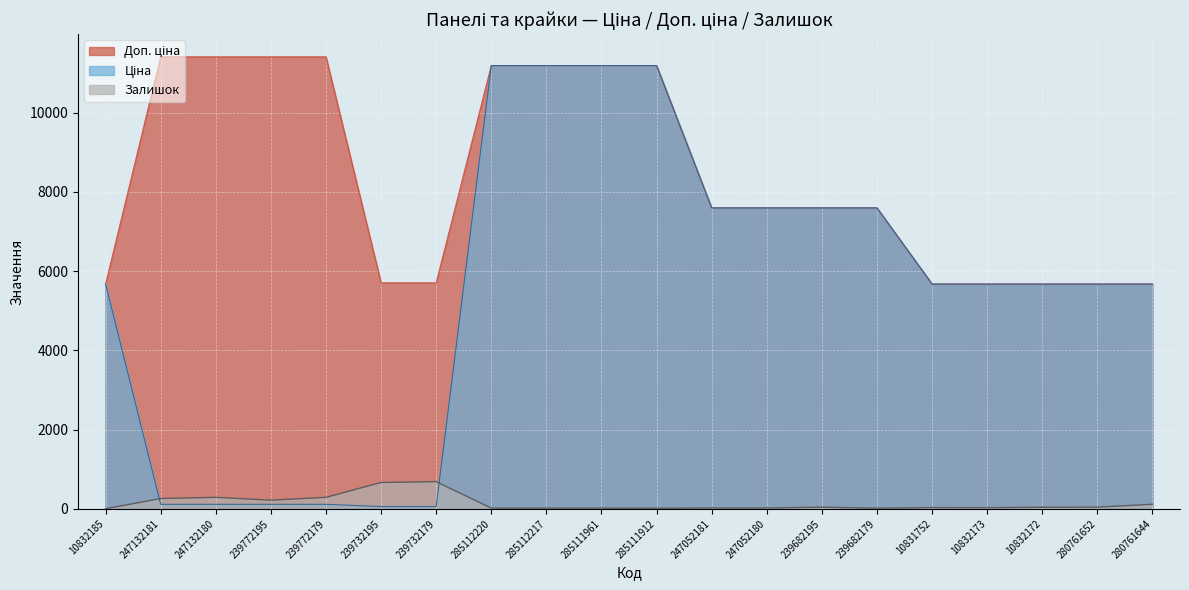

Count the number of data series in this chart.

3